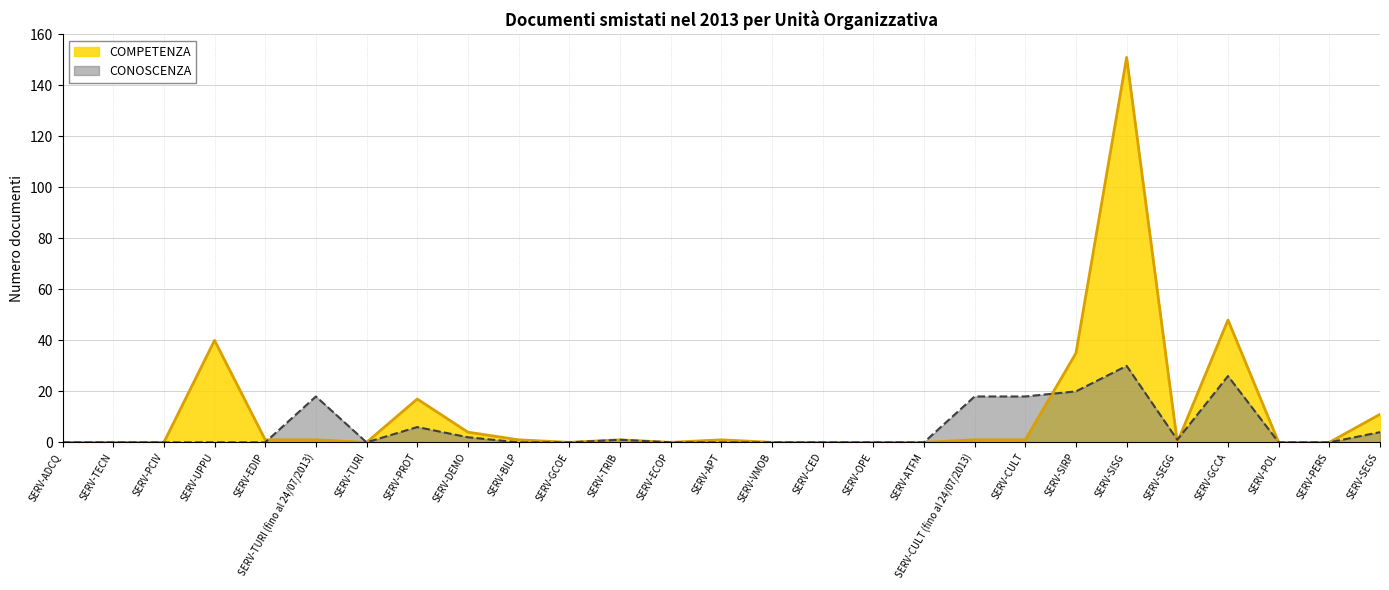

Where is the first local minimum for CONOSCENZA?

SERV-TURI